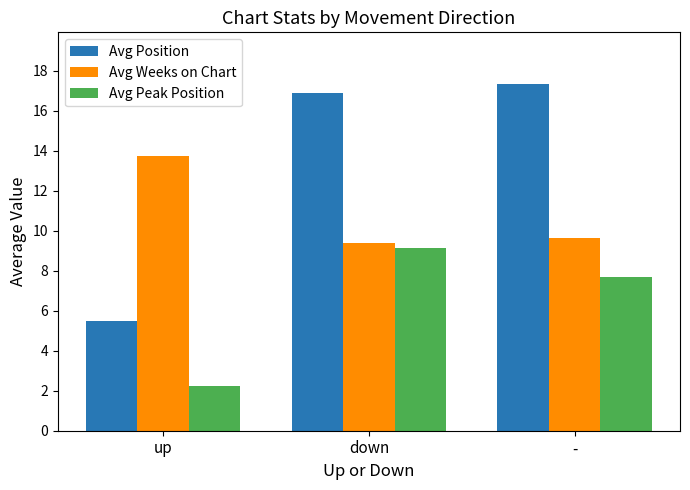

How many values in the Avg Position series are below 16?

1